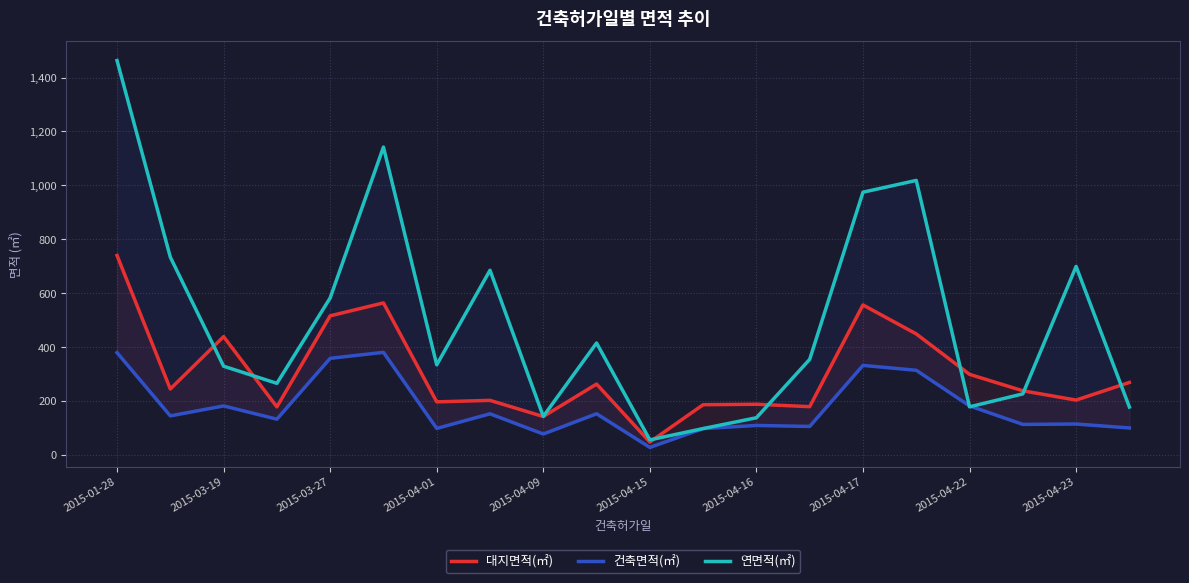

What is the difference between the 연면적(㎡) values at 13 and 17?

128.0